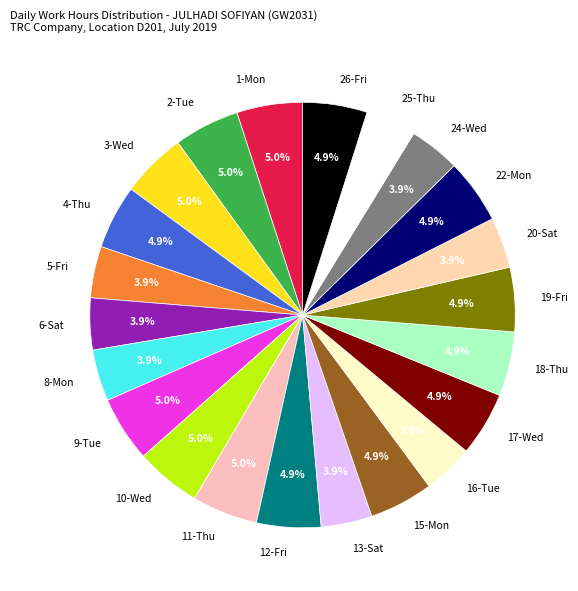

Does 10-Wed account for over 50% of the chart?

No